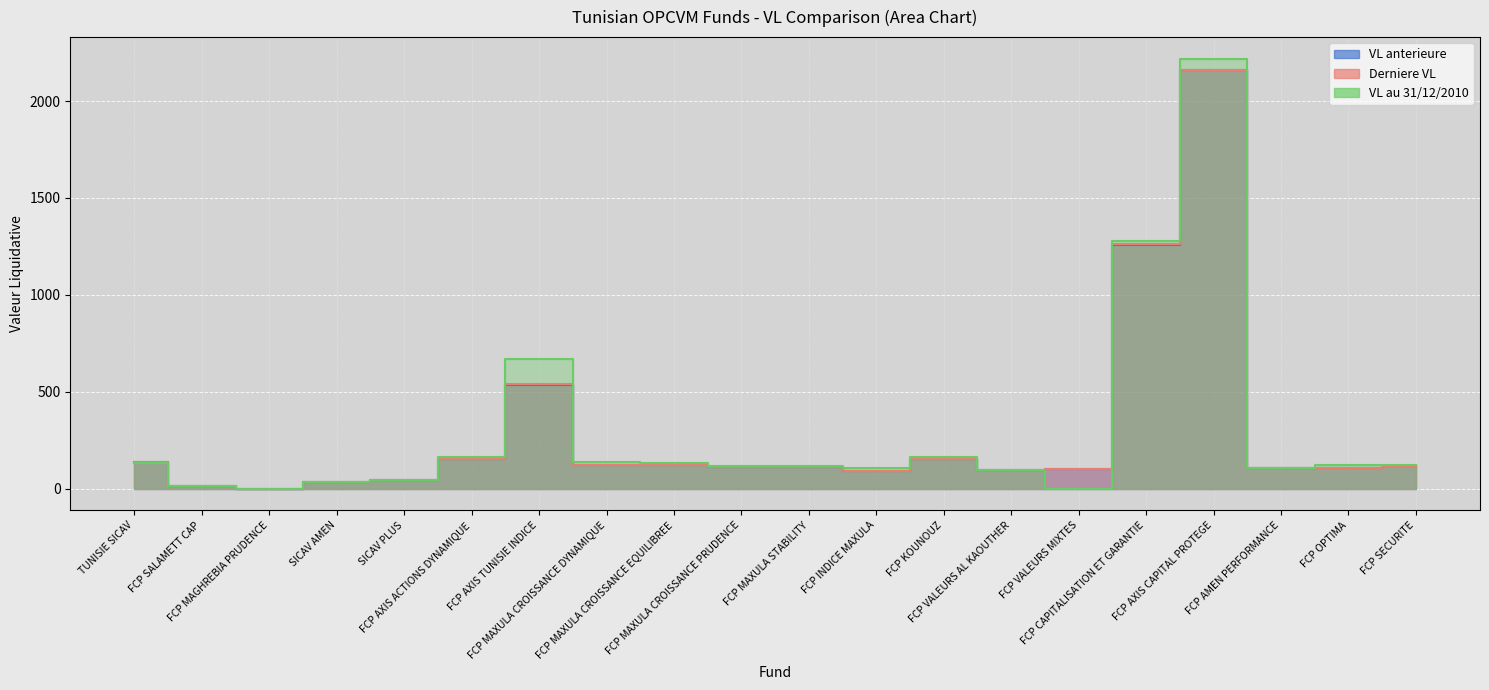

Is it true that VL anterieure equals 168.3 at FCP VALEURS MIXTES?

False